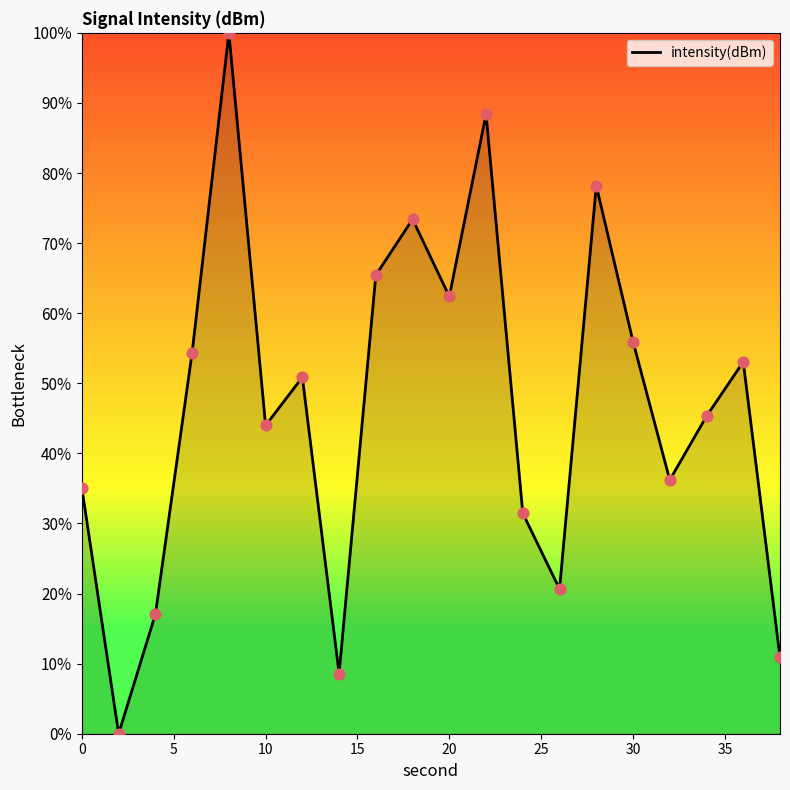

What is the difference between the maximum and minimum values?

100.0